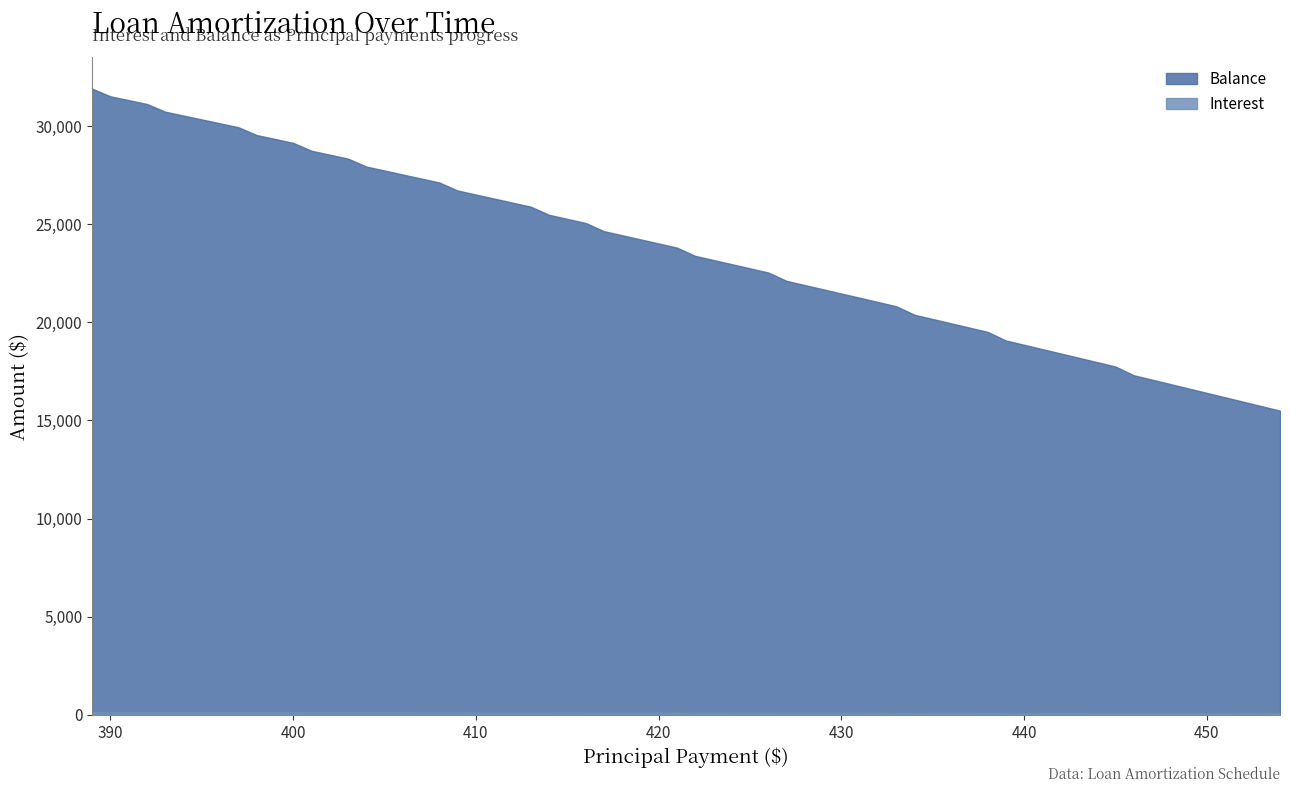

Reading right to left, list all the values displayed in this chart.

Interest: 63.2	64.9	66.7	68.5	70.3	72.0	73.8	75.5	77.3	79.0	80.7	82.4	84.2	85.9	87.6	89.2	90.9	92.6	94.3	96.0	97.6	99.3	100.9	102.5	104.2	105.8	107.4	109.0	110.7	112.2	113.8	115.4	117.0	118.6	120.2	121.7	123.3	124.8	126.4	127.9
Balance: 15501.0	15955.0	16407.0	16857.0	17305.0	17751.0	18196.0	18639.0	19080.0	19519.0	19957.0	20393.0	20827.0	21260.0	21691.0	22120.0	22547.0	22973.0	23397.0	23819.0	24240.0	24659.0	25076.0	25492.0	25906.0	26319.0	26730.0	27139.0	27547.0	27953.0	28357.0	28760.0	29161.0	29561.0	29959.0	30356.0	30751.0	31144.0	31536.0	31926.0